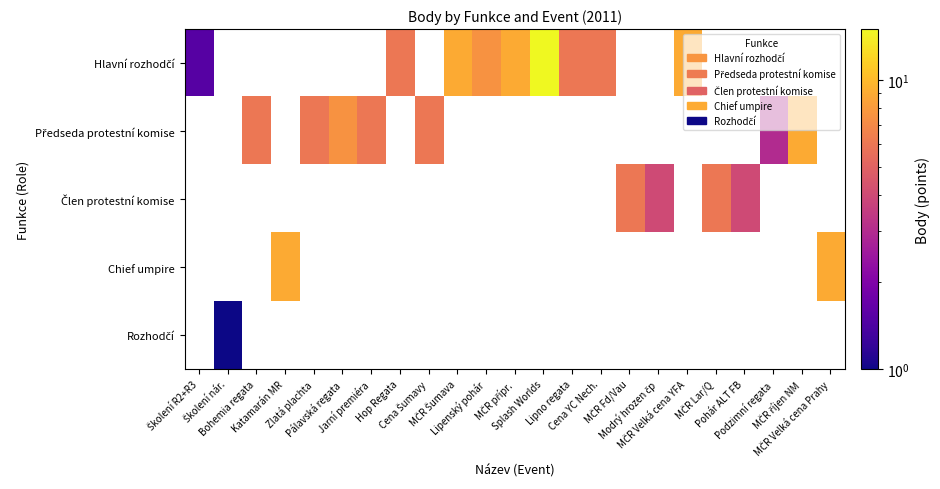

What is the greatest value displayed?

15.0